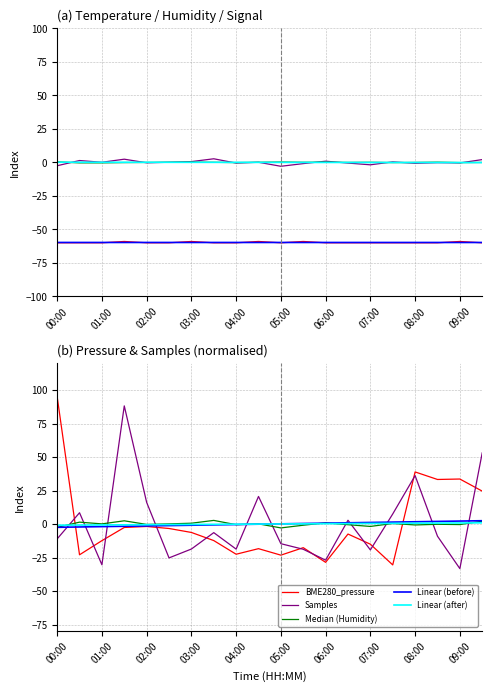

What is the label of the 3rd point from the left?

01:00